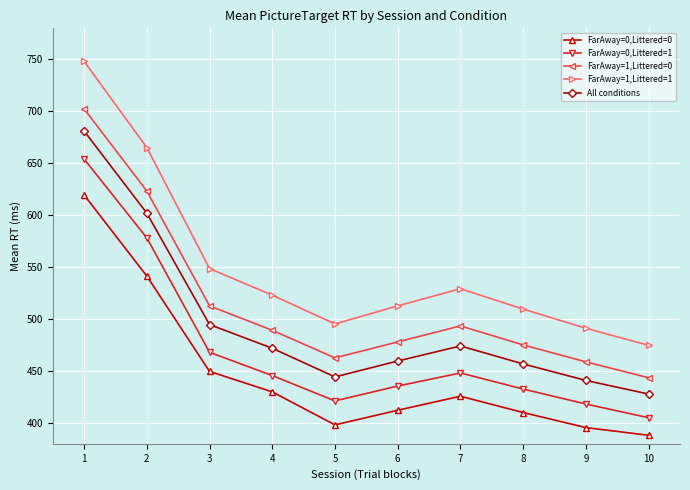

At which category does the chart reach its peak across all series?

1